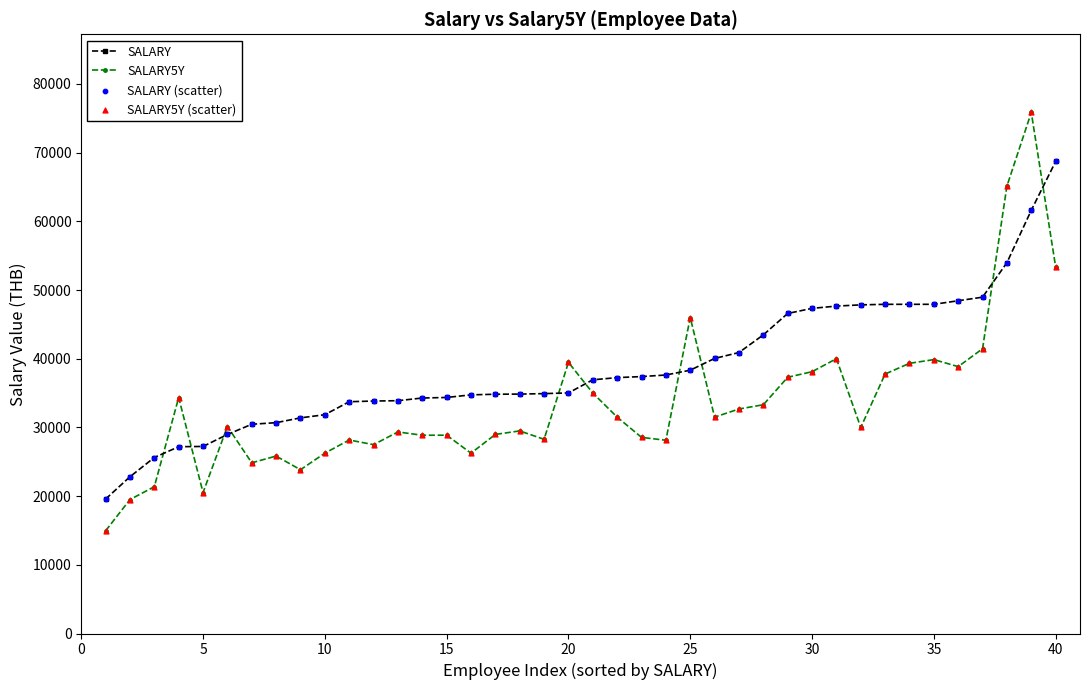

Which series has the widest spread of values?

SALARY5Y